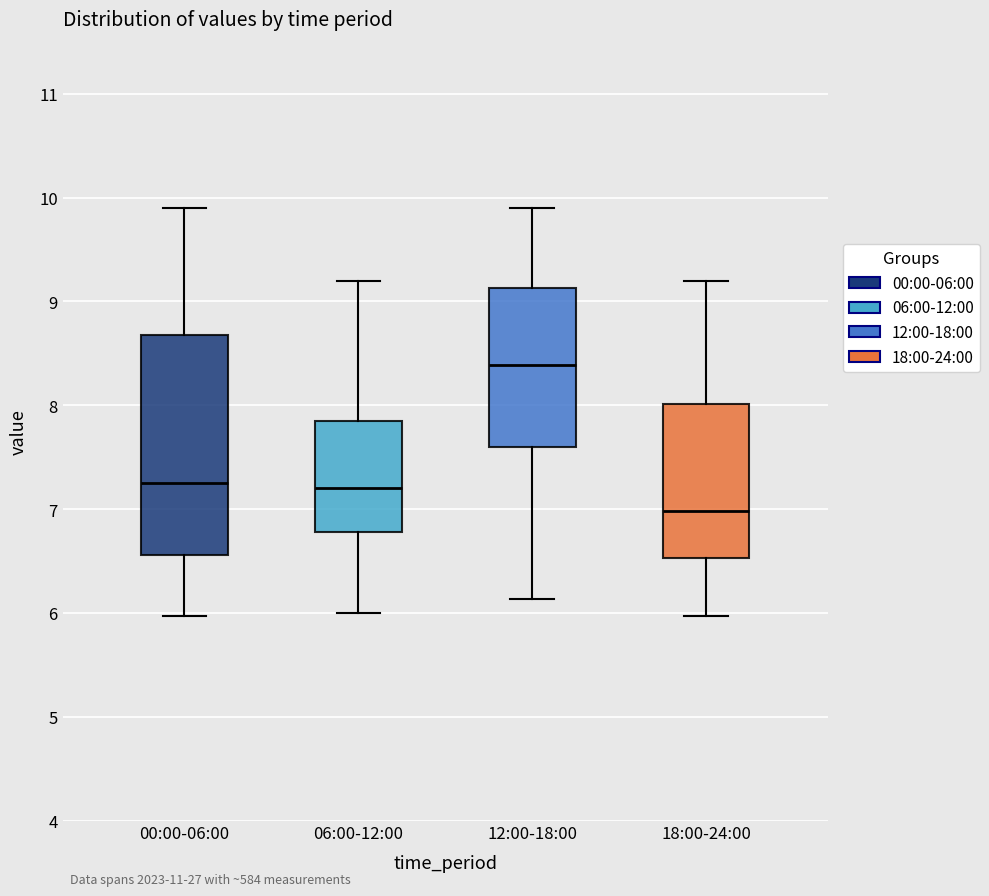

Reading left to right, transcribe this box plot: for each box, give where its median line is, the range the box spans, and where its two whiskers end, as read against the y-axis. The values are not printed on the chart, so give them approximately, as read against the axis.

00:00-06:00: median 7.3, box 6.6 to 8.7, whiskers 6.0 to 9.9
06:00-12:00: median 7.2, box 6.8 to 7.9, whiskers 6.0 to 9.2
12:00-18:00: median 8.4, box 7.6 to 9.1, whiskers 6.1 to 9.9
18:00-24:00: median 7.0, box 6.5 to 8.0, whiskers 6.0 to 9.2